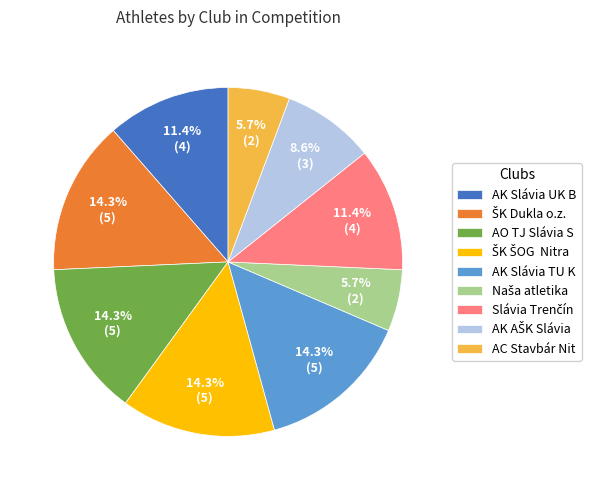

Does any single category account for the majority?

No